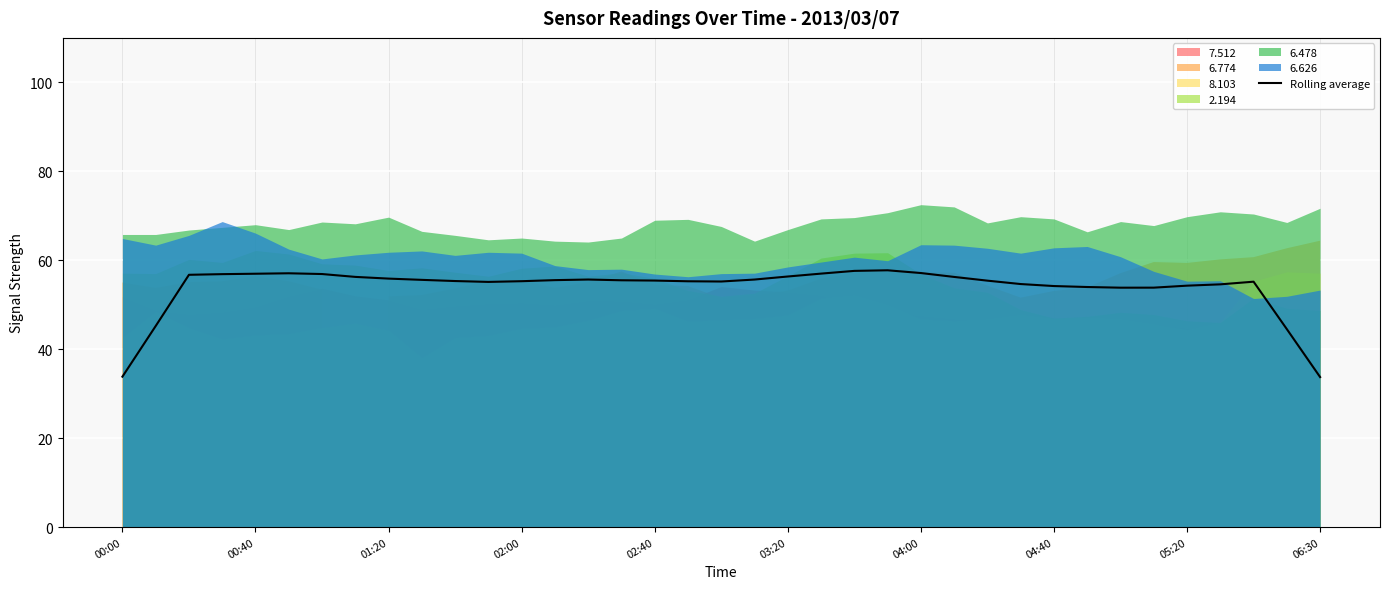

The value of Rolling average at 00:40 is 57.0. True or false?

True